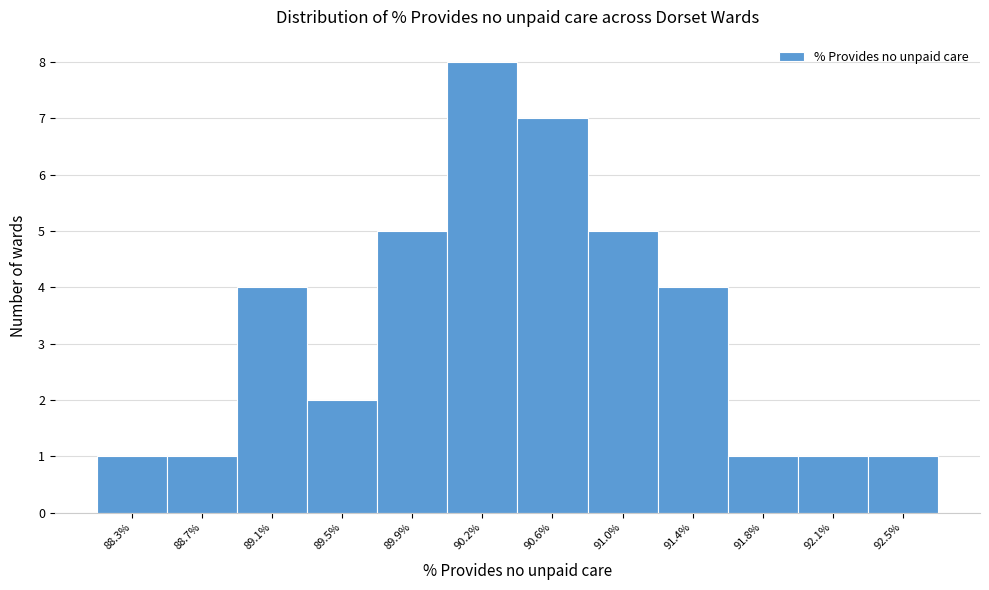

Reading left to right, list every bar in this chart as the range it spans on the x-axis followed by its height. Neither the bar edges nor the heights are printed on the chart, so give them approximately, as read against the axes.

88.15 to 88.50: 1
88.50 to 88.90: 1
88.90 to 89.30: 4
89.30 to 89.65: 2
89.65 to 90.05: 5
90.05 to 90.45: 8
90.45 to 90.80: 7
90.80 to 91.20: 5
91.20 to 91.55: 4
91.55 to 91.95: 1
91.95 to 92.35: 1
92.35 to 92.70: 1